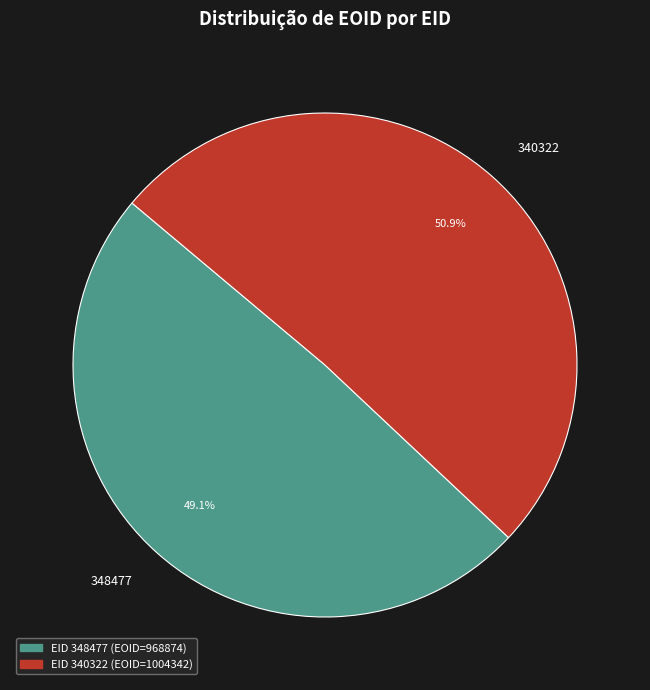

What percentage is the 348477 slice, to the nearest percent?

49%